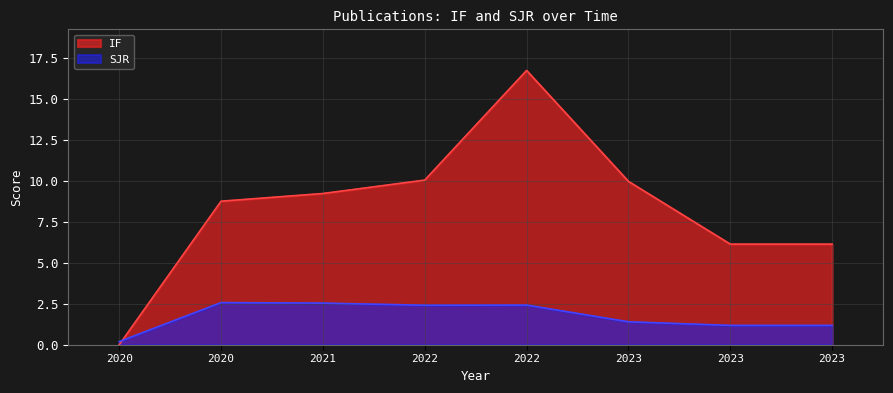

At how many categories does at least one series exceed 1?

7